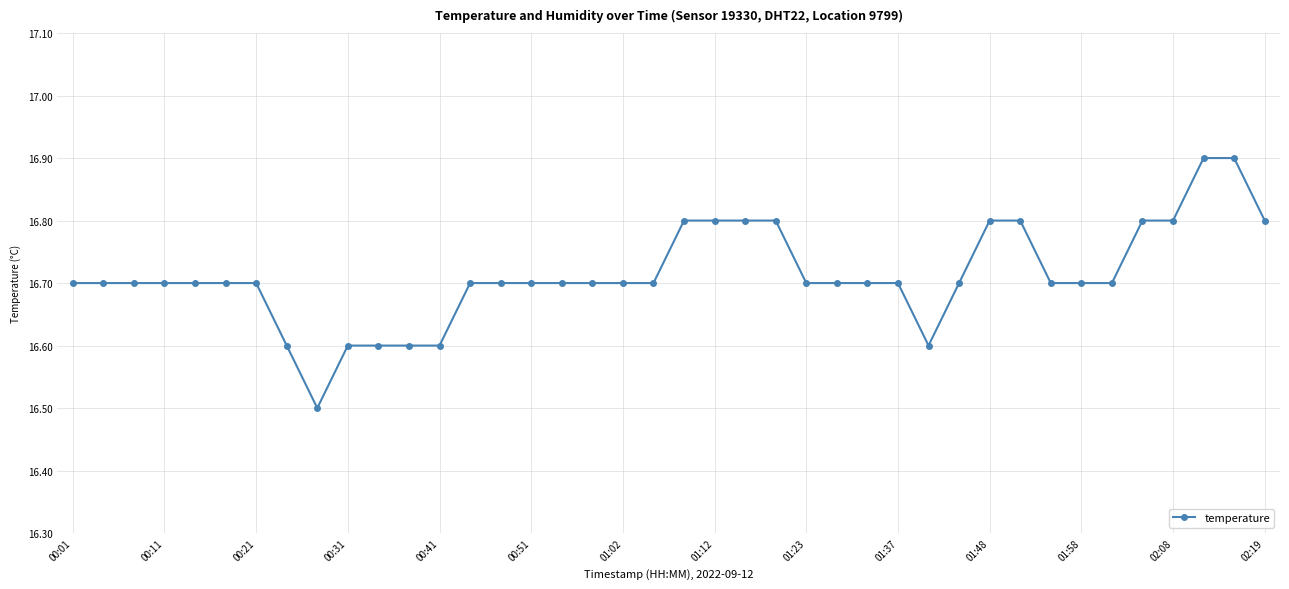

What is the value of the 28th point from the left?

16.7